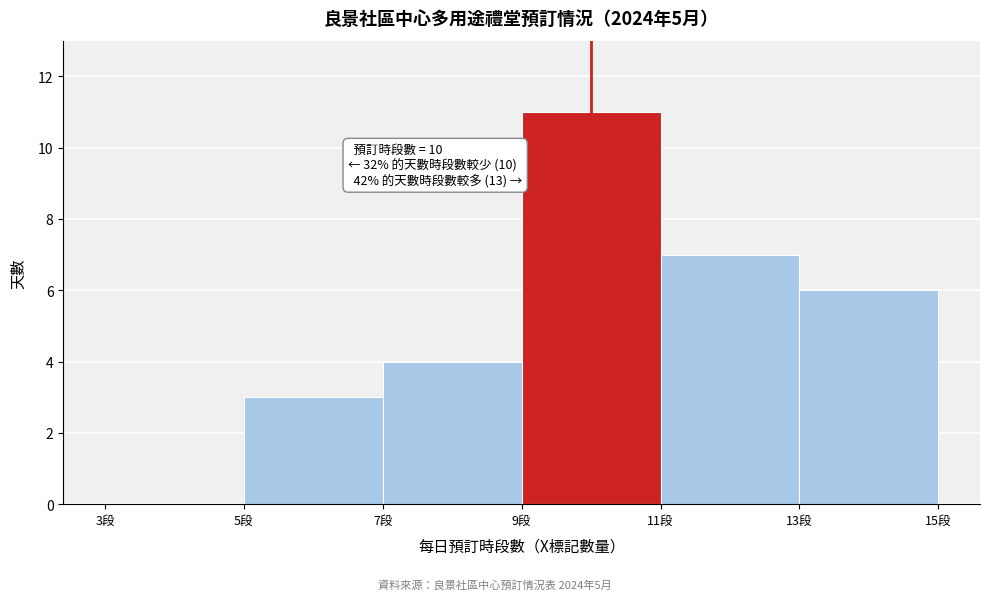

Which range on the x-axis has the tallest bar?

9 to 11